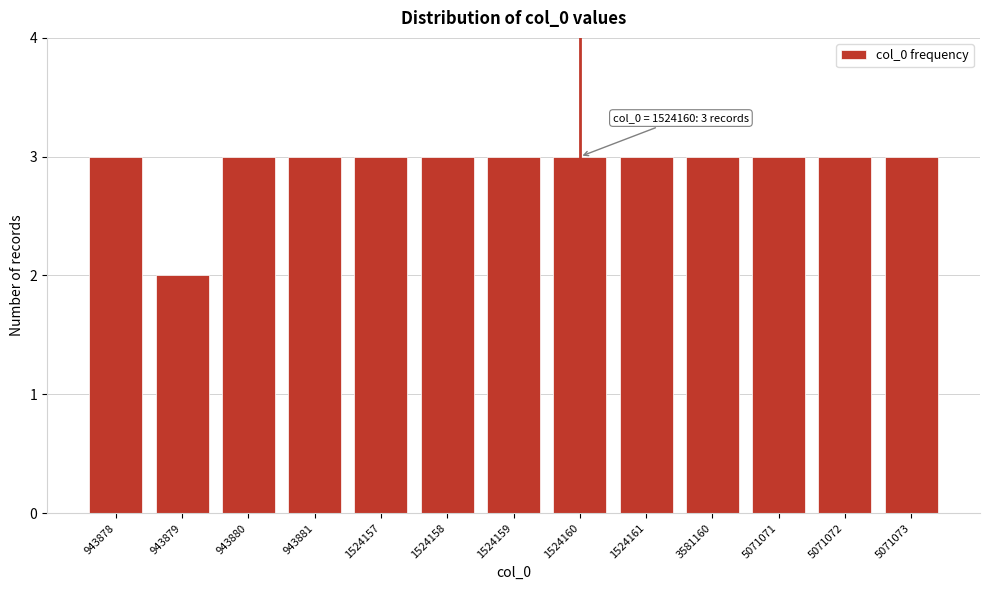

Reading left to right, what are all the values shown in this chart?

3	2	3	3	3	3	3	3	3	3	3	3	3